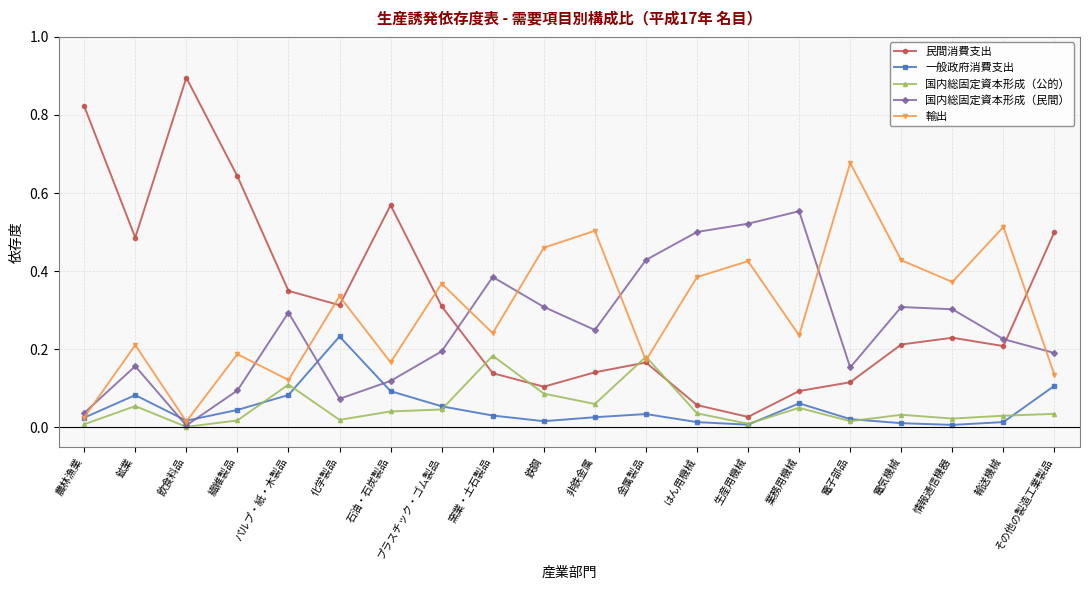

True or false: 民間消費支出 and 国内総固定資本形成（公的） intersect in this chart.

True